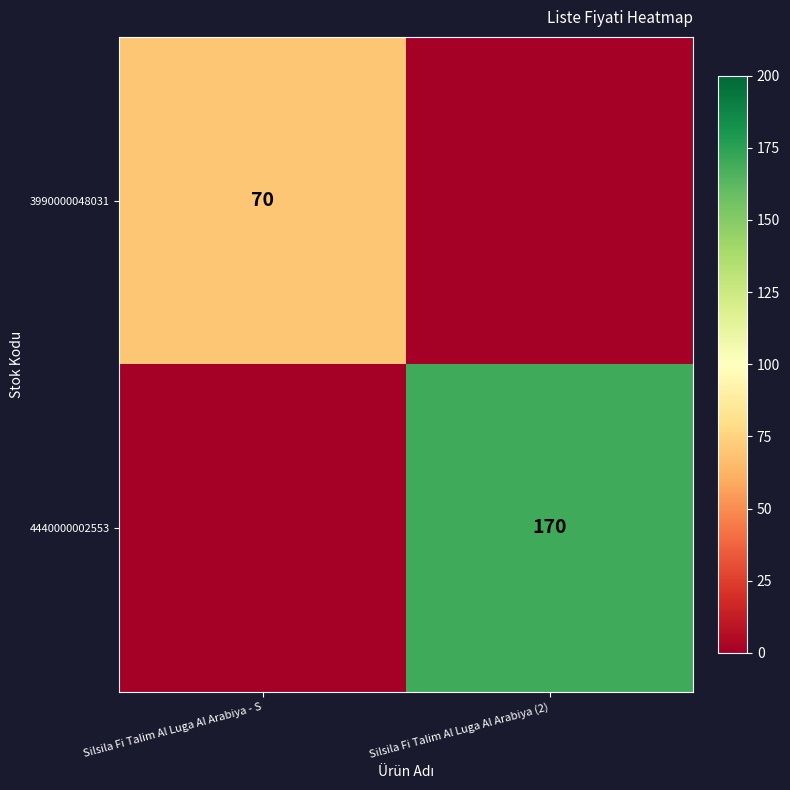

Between Silsila Fi Talim Al Luga Al Arabiya (2) and Silsila Fi Talim Al Luga Al Arabiya - S, which is larger?

Silsila Fi Talim Al Luga Al Arabiya - S